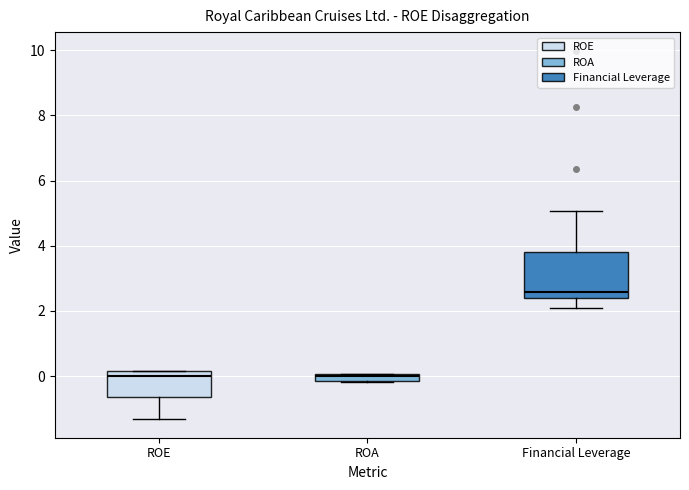

Where is the lower edge of the box for ROA on the y-axis? The values are not printed on the chart, so give them approximately, as read against the axis.

-0.2